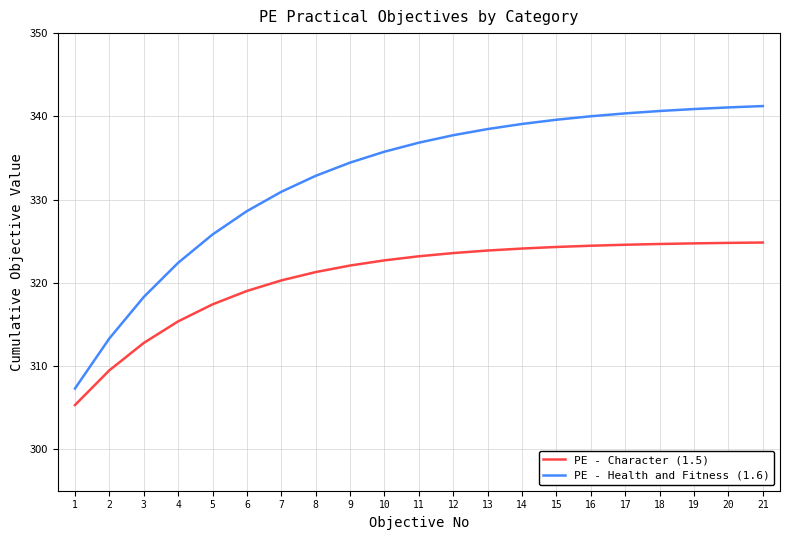

What value does the PE - Health and Fitness (1.6) series have at 1?

307.3